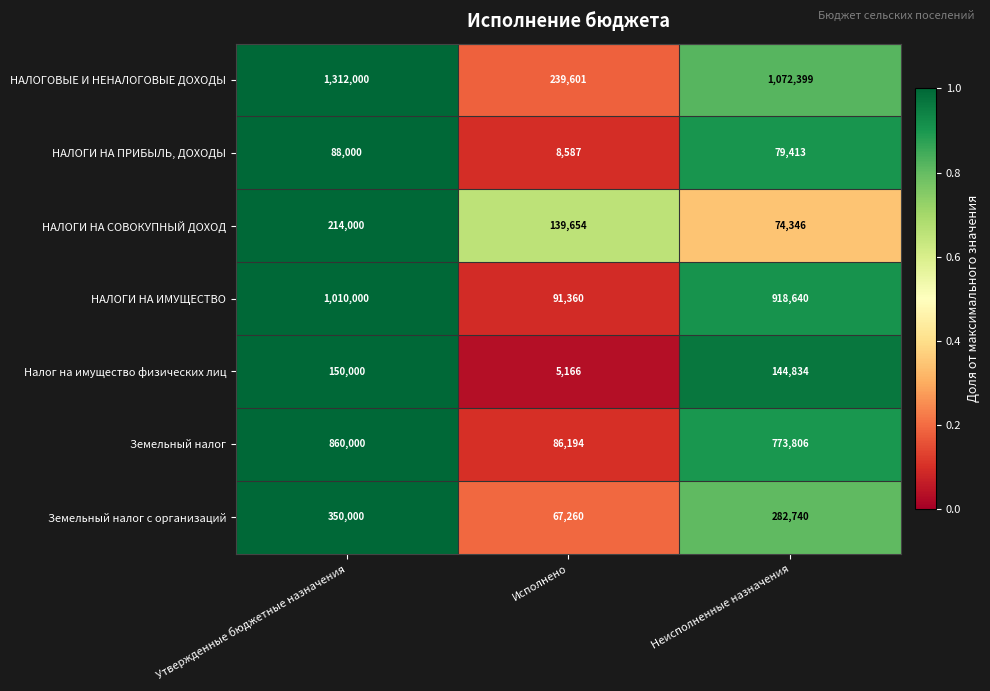

Reading left to right, what are all the values shown in this chart?

НАЛОГОВЫЕ И НЕНАЛОГОВЫЕ ДОХОДЫ: 1312000	239601	1072399
НАЛОГИ НА ПРИБЫЛЬ, ДОХОДЫ: 88000	8587	79413
НАЛОГИ НА СОВОКУПНЫЙ ДОХОД: 214000	139654	74346
НАЛОГИ НА ИМУЩЕСТВО: 1010000	91360	918640
Налог на имущество физических лиц: 150000	5166	144834
Земельный налог: 860000	86194	773806
Земельный налог с организаций: 350000	67260	282740